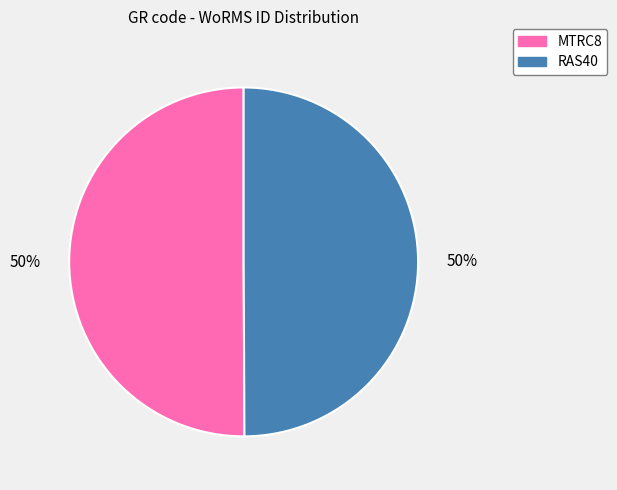

To the nearest percent, what is the average slice percentage?

50%